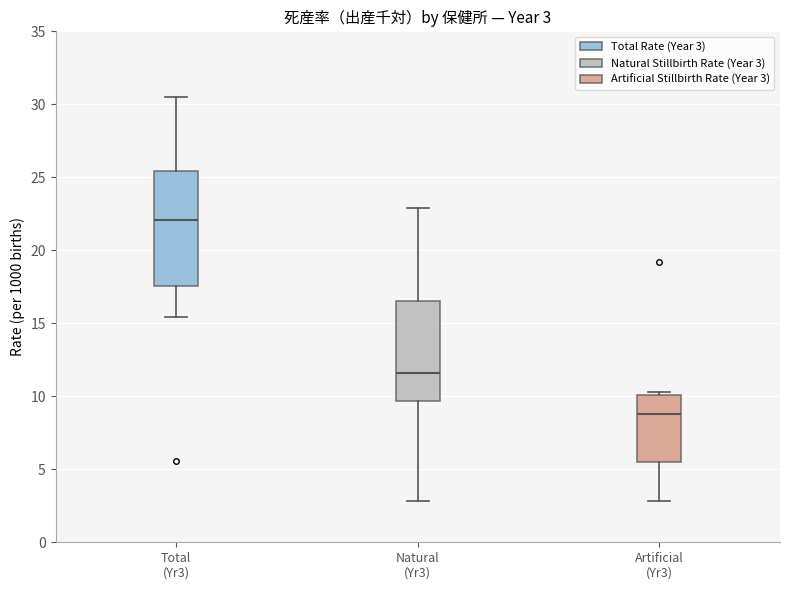

Comparing the boxes themselves (not the whiskers), which one is the tallest?

Total (Yr3)